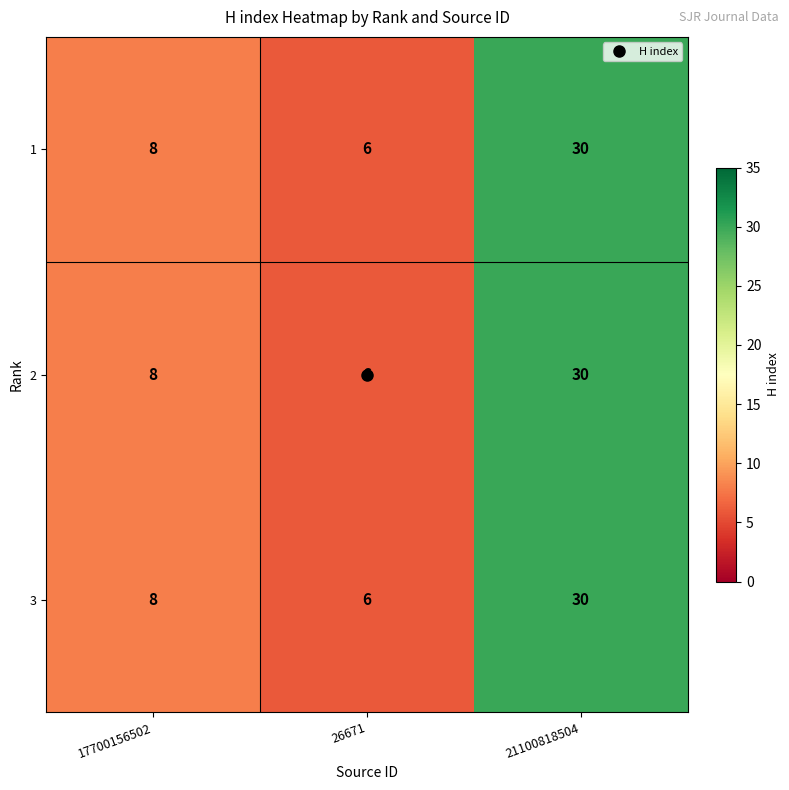

Rank the categories by 3 value from lowest to highest.

26671, 17700156502, 21100818504